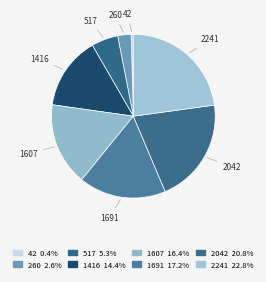

Rank the categories by value from highest to lowest.

2241, 2042, 1691, 1607, 1416, 517, 260, 42